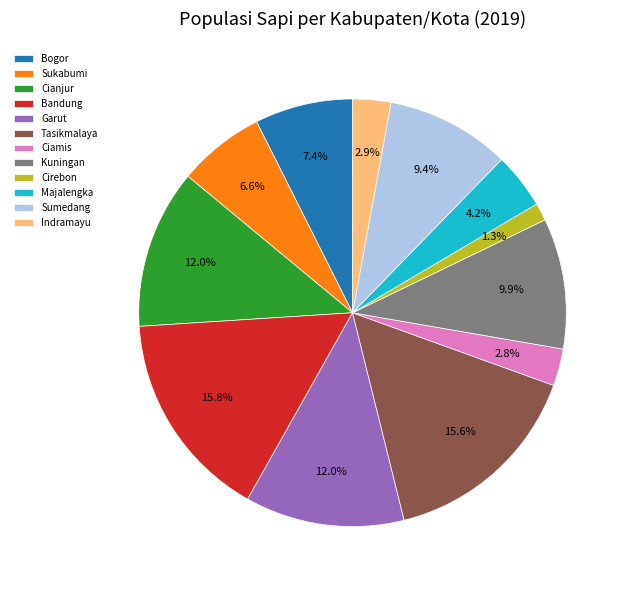

Which has a higher value, Garut or Indramayu?

Garut